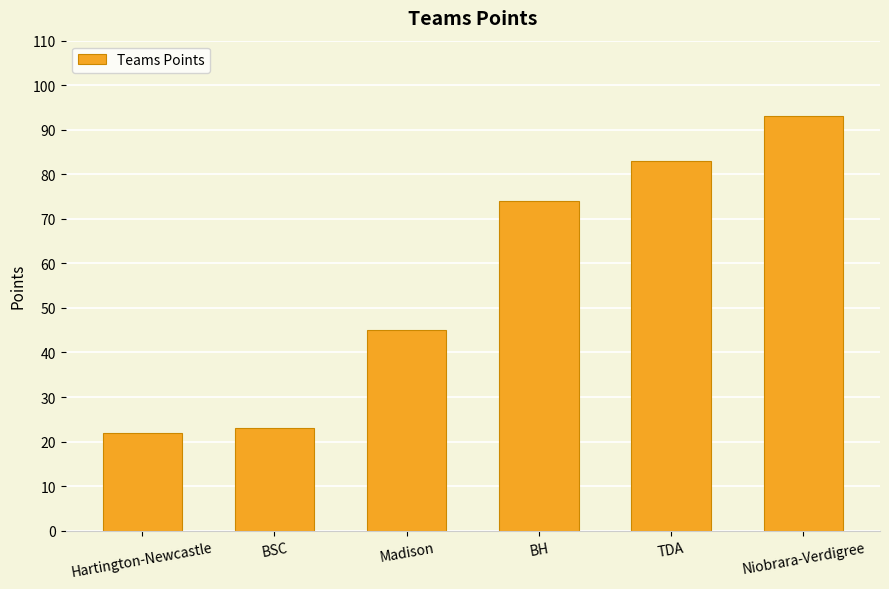

Reading left to right, what are all the values shown in this chart?

Hartington-Newcastle=22	BSC=23	Madison=45	BH=74	TDA=83	Niobrara-Verdigree=93